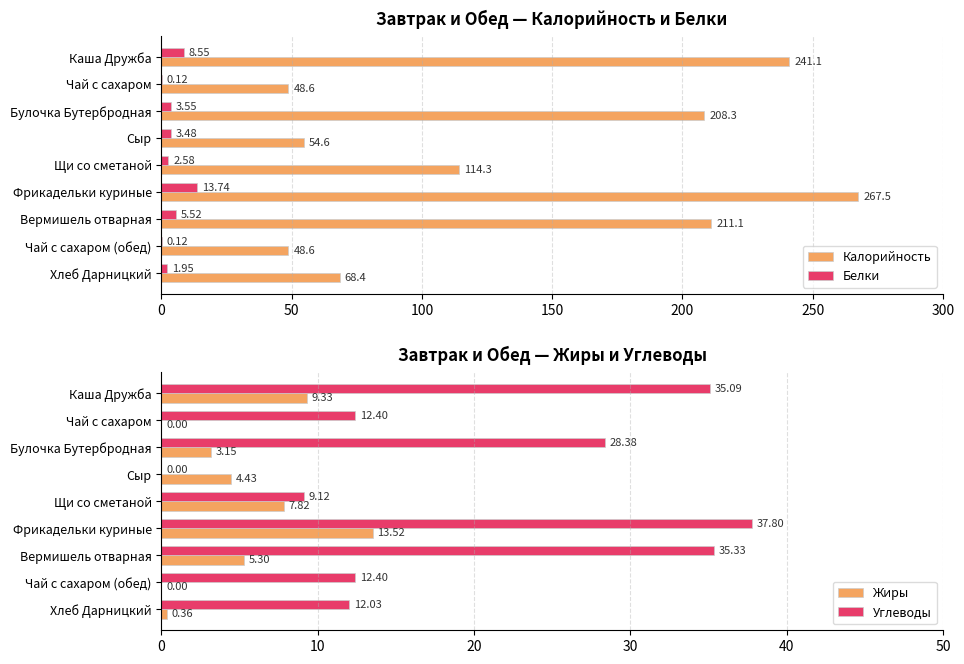

What is the sum of all Углеводы values?

182.6